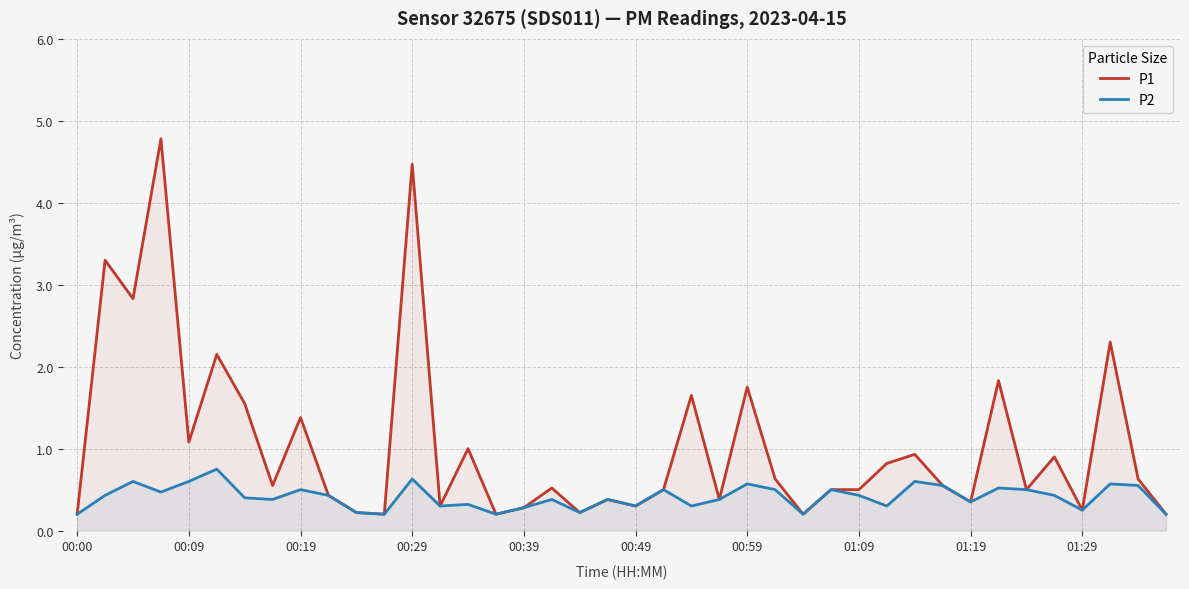

Which series has the largest total across all categories?

P1